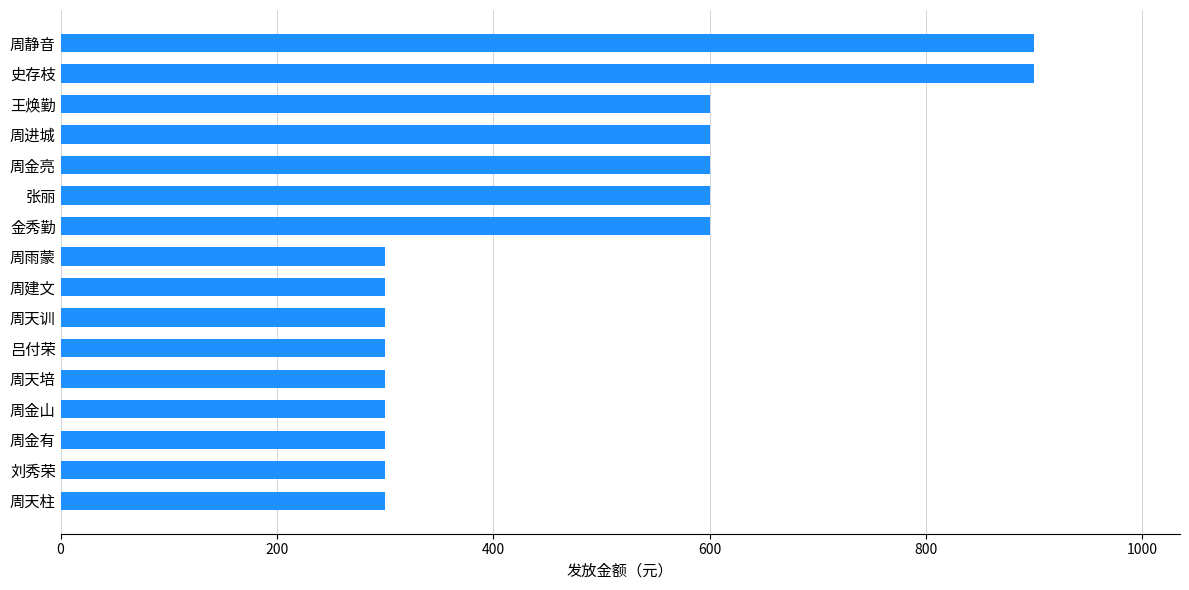

Approximately how many times larger is the value at 周进城 compared to 史存枝?

0.7